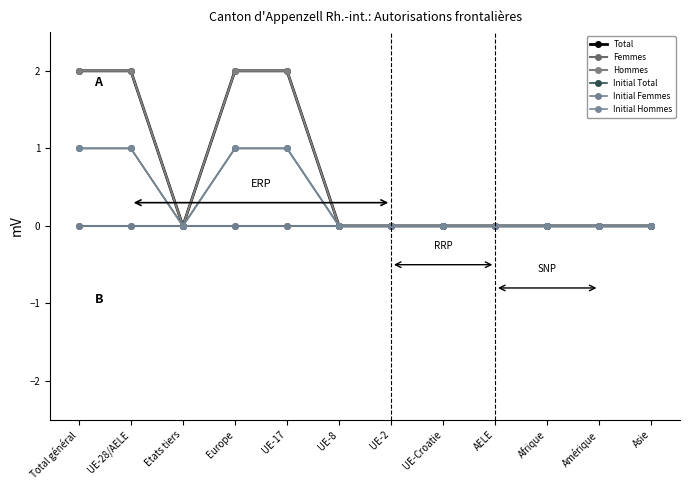

Is this an area chart (filled region under the line)?

No